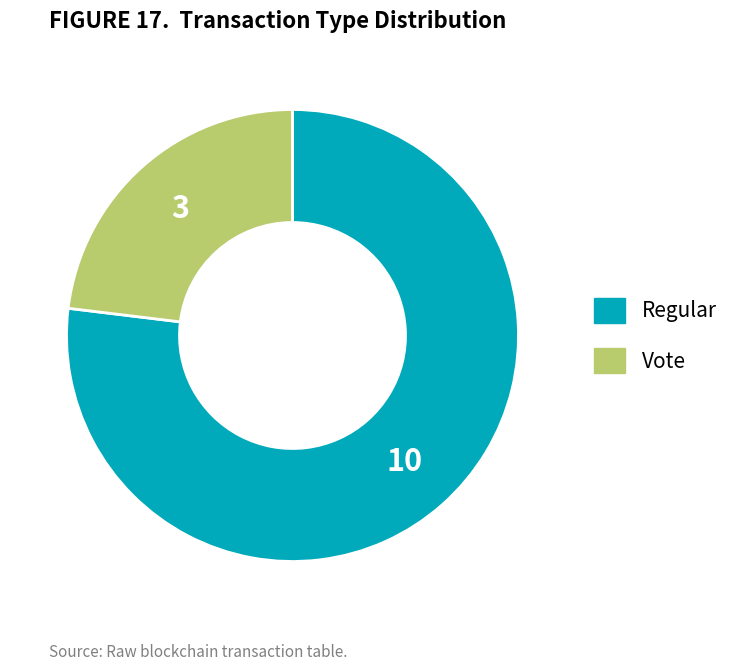

Does any single category account for the majority?

Yes